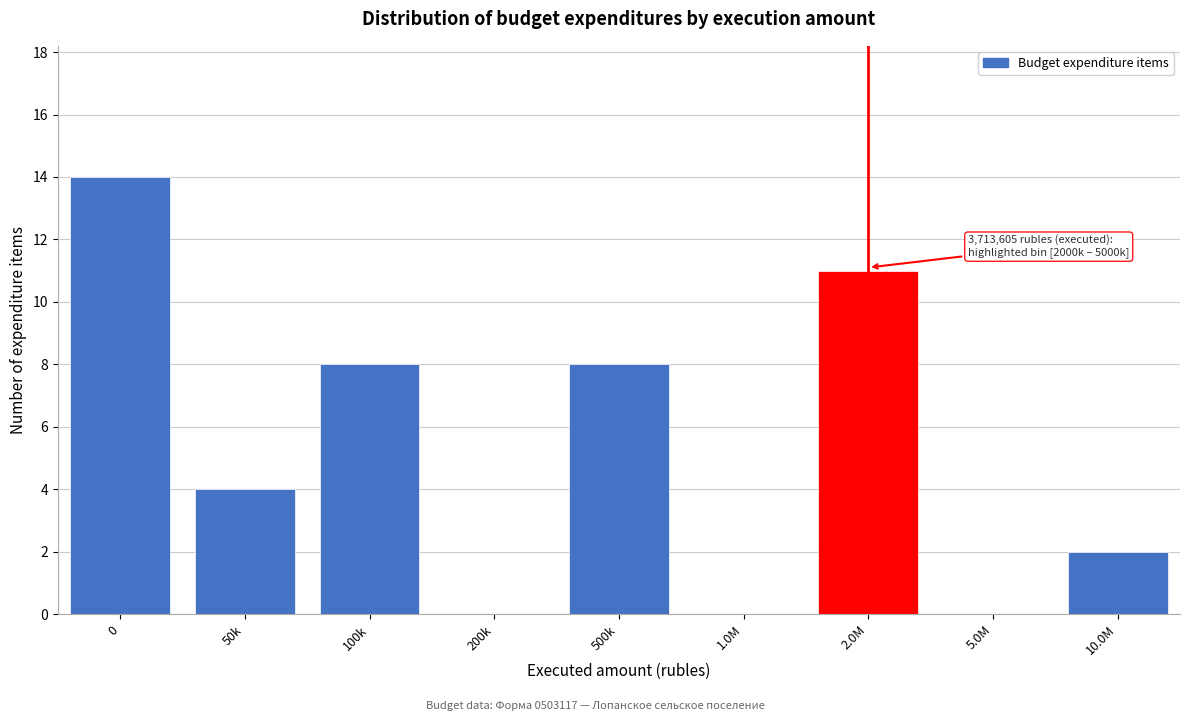

Reading right to left, transcribe all the data shown in this chart.

10.0M=2	5.0M=0	2.0M=11	1.0M=0	500k=8	200k=0	100k=8	50k=4	0=14